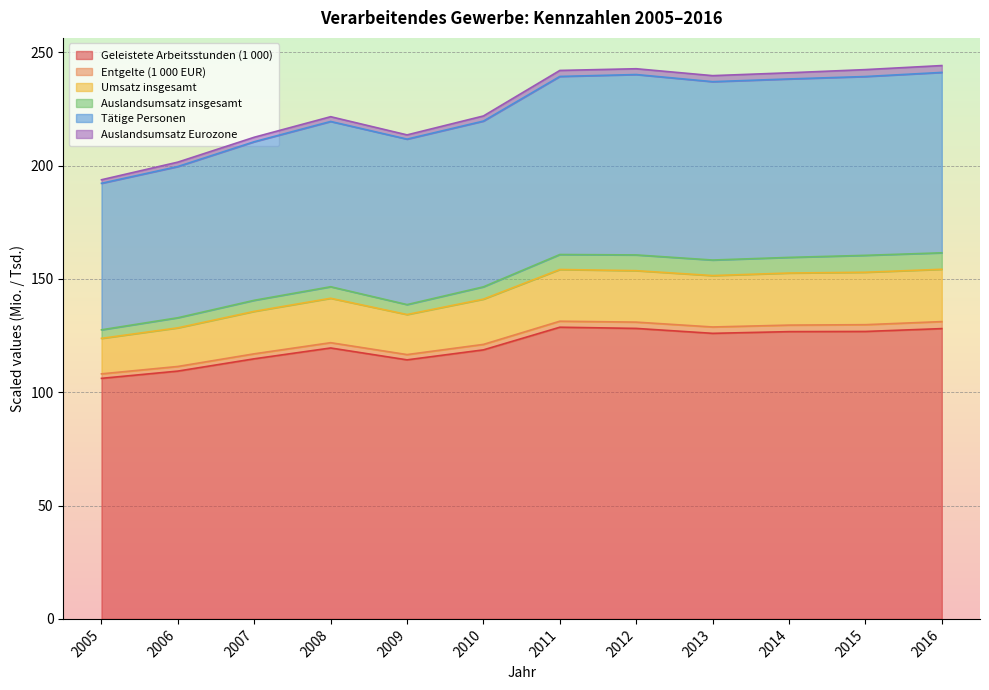

Is it true that Geleistete Arbeitsstunden (1 000) equals 35.9 at 2015?

False